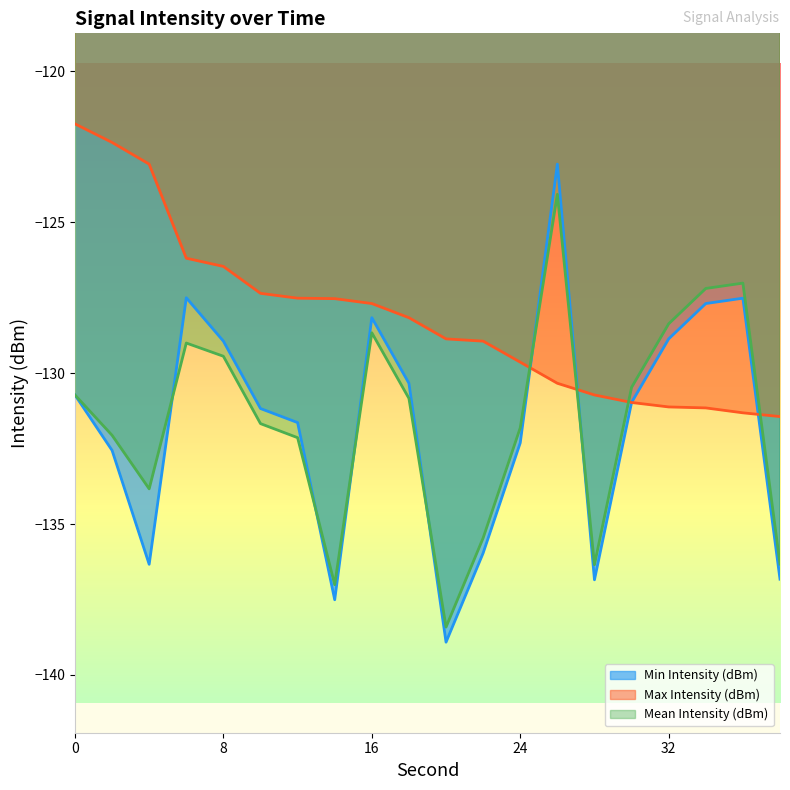

What is the approximate value of Max Intensity (dBm) at 10?

-127.4